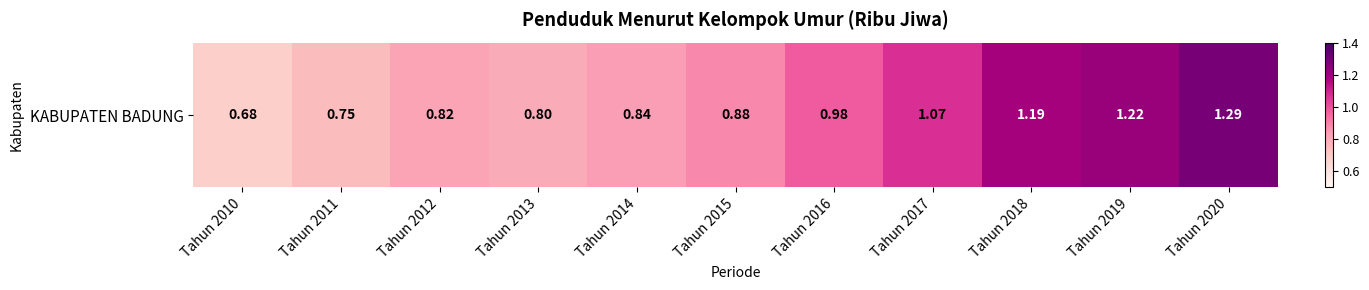

Is it true that the value at Tahun 2013 is 0.3?

False